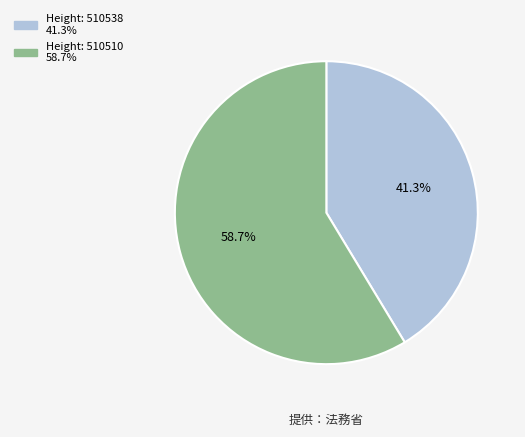

What percentage do Height: 510510 58.7% and Height: 510538 41.3% together represent?

100.0%